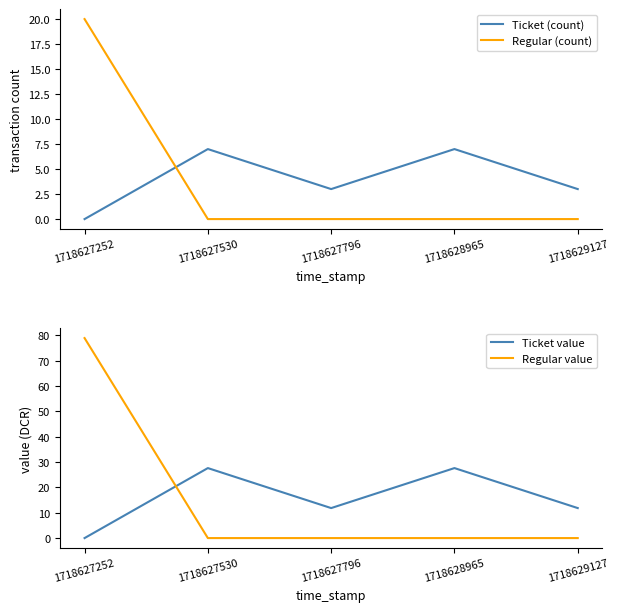

What is the sum of the Ticket value values at 1718627252 and 1718628965?

27.6